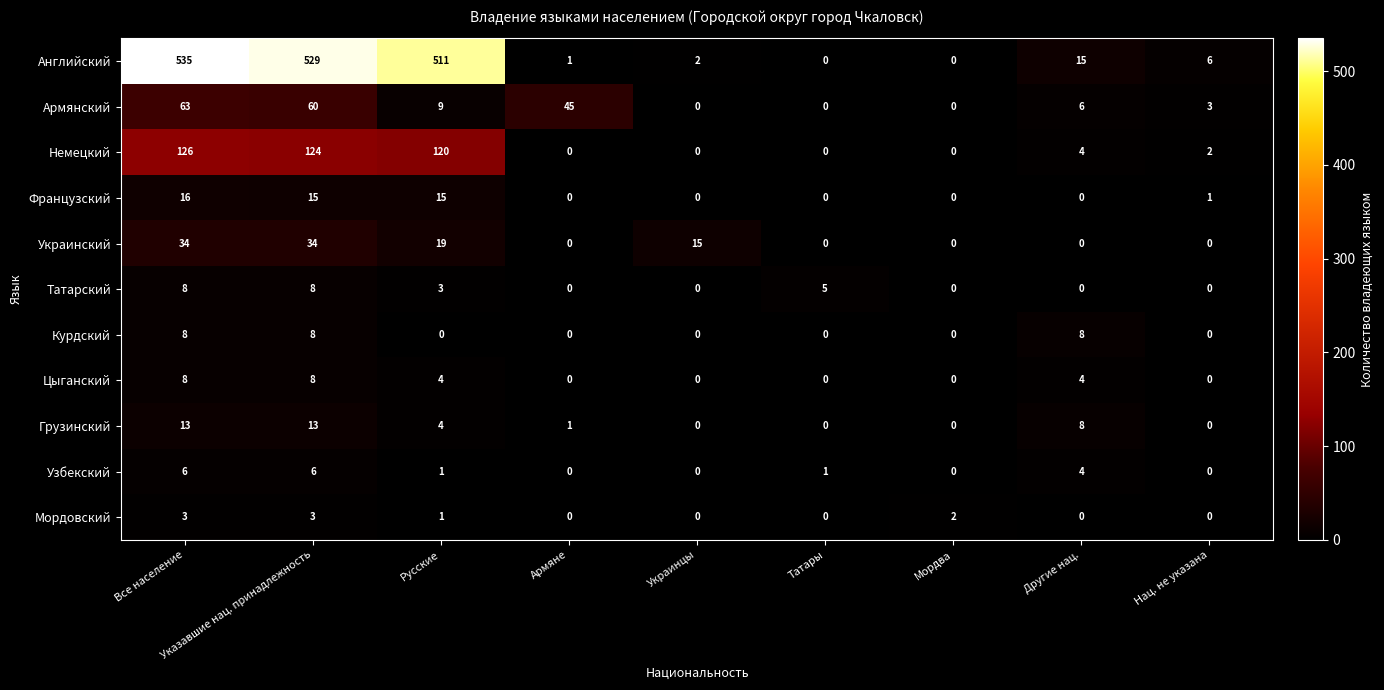

What is the maximum value shown in the chart?

535